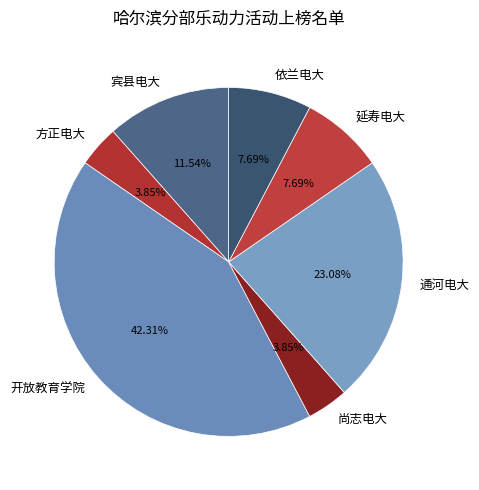

Count the number of slices in the pie.

7